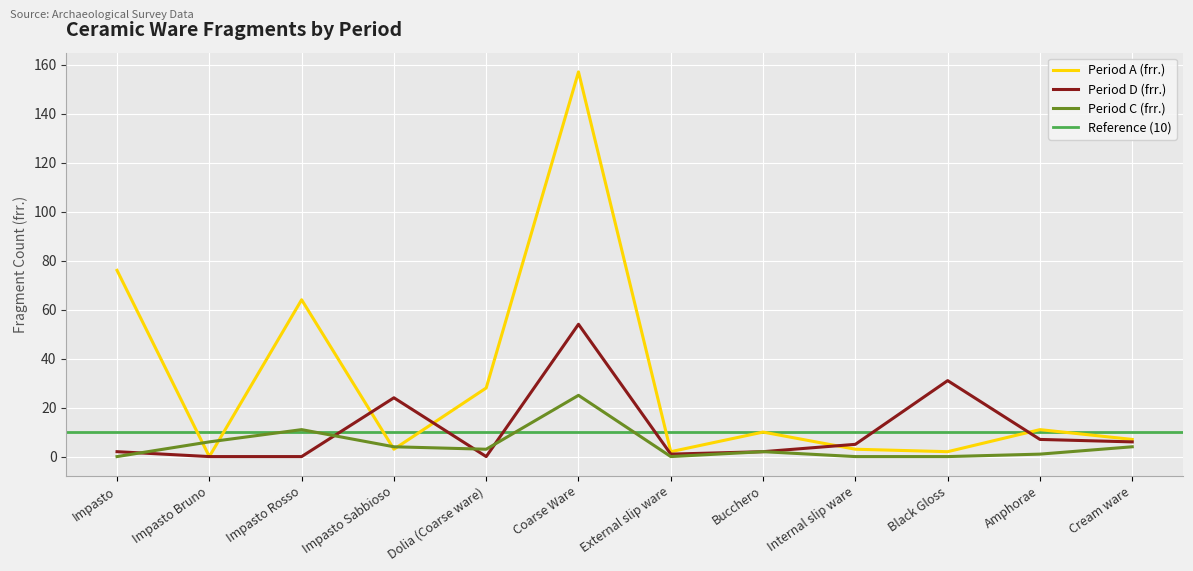

How many lines are shown in the chart?

3